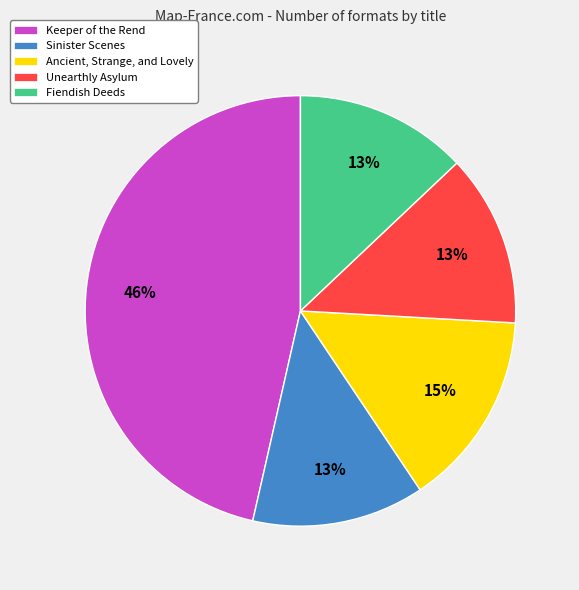

True or false: Ancient, Strange, and Lovely accounts for 6% of the total.

False